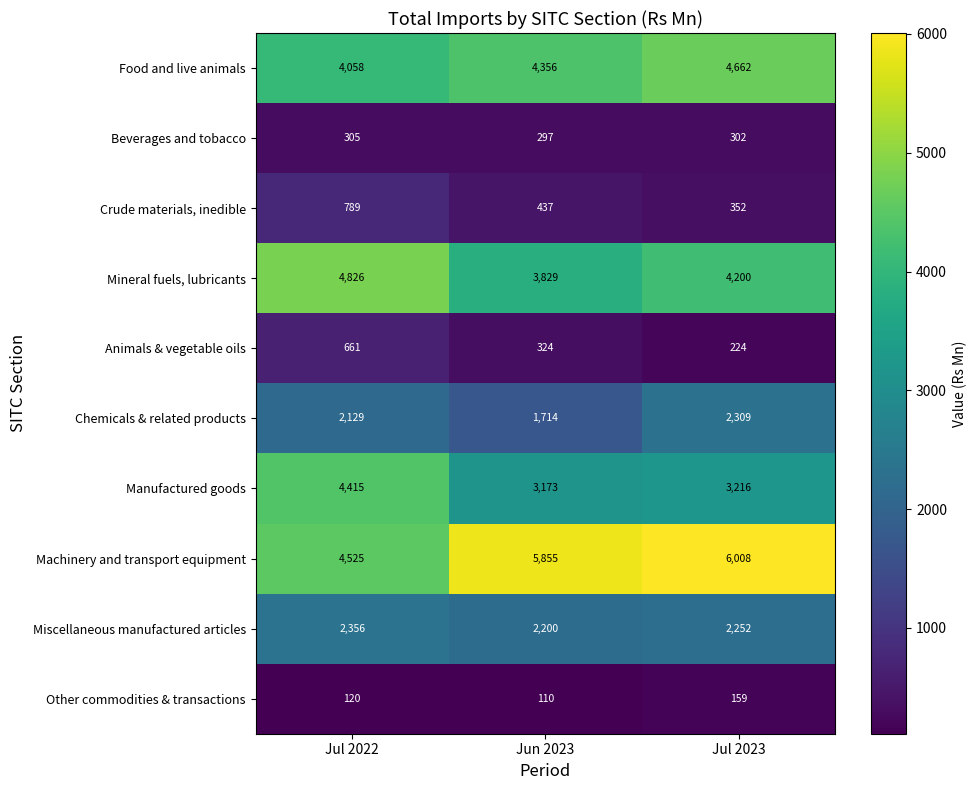

What is the difference between the maximum and minimum values in the Mineral fuels, lubricants series?

997